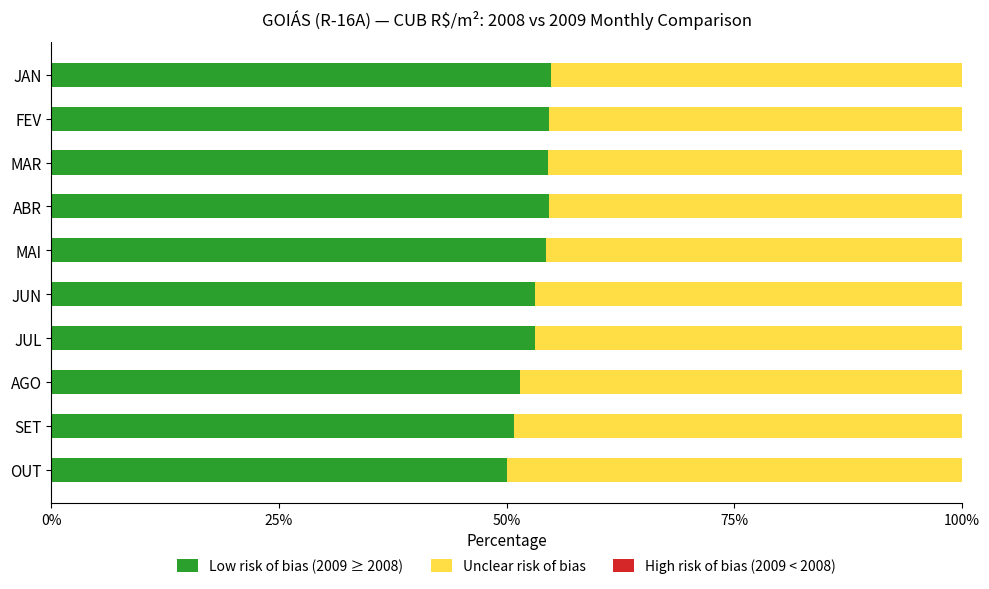

What is the total value across all series at MAR?

100.0